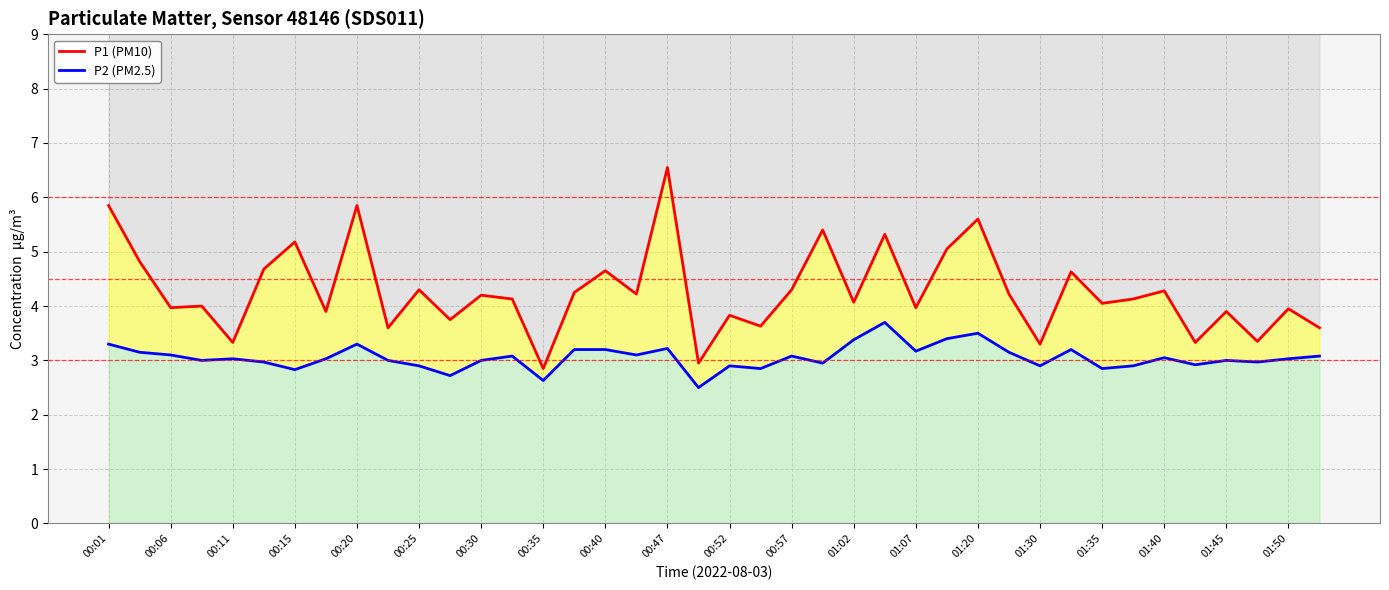

What is the minimum value for P2 (PM2.5)?

2.5